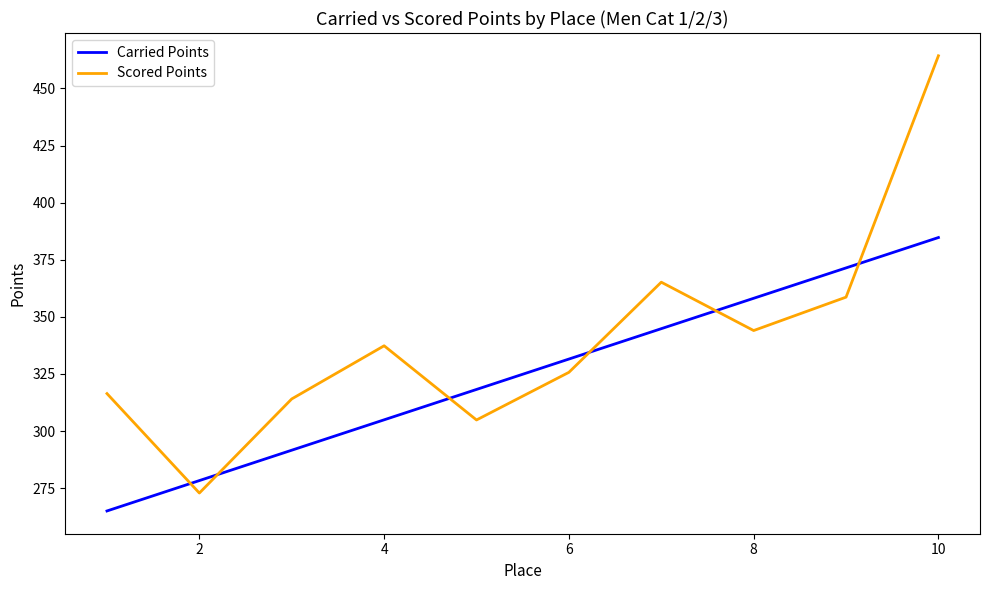

Is this an area chart (filled region under the line)?

No